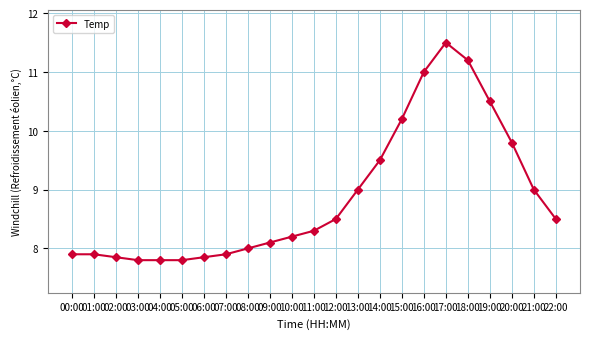

What is the maximum value shown in the chart?

11.5